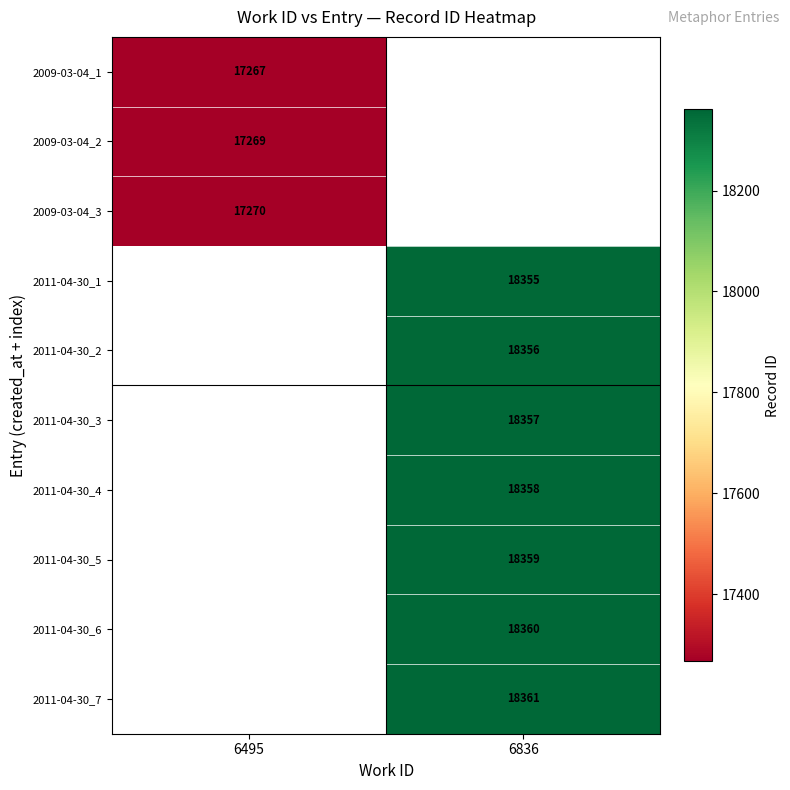

What is the greatest value displayed?

18361.0